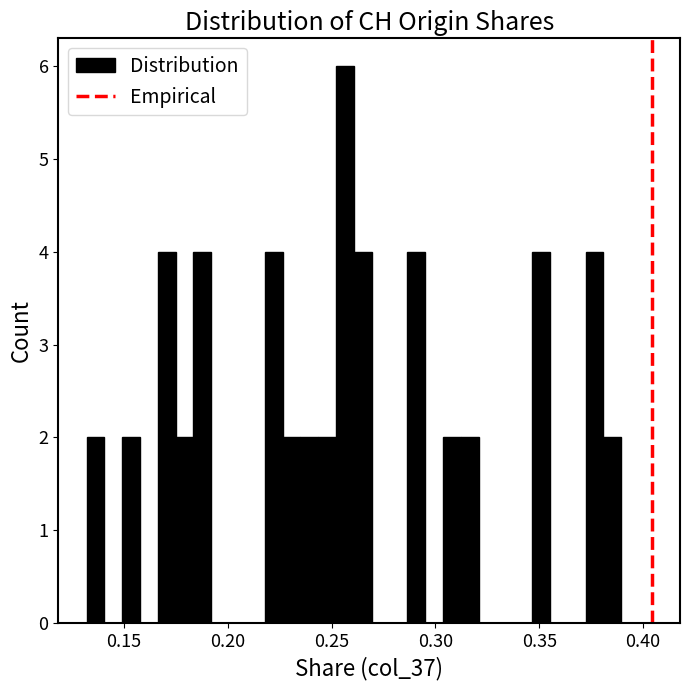

Read against the x-axis, roughly where is the centre of the tallest bar?

0.255